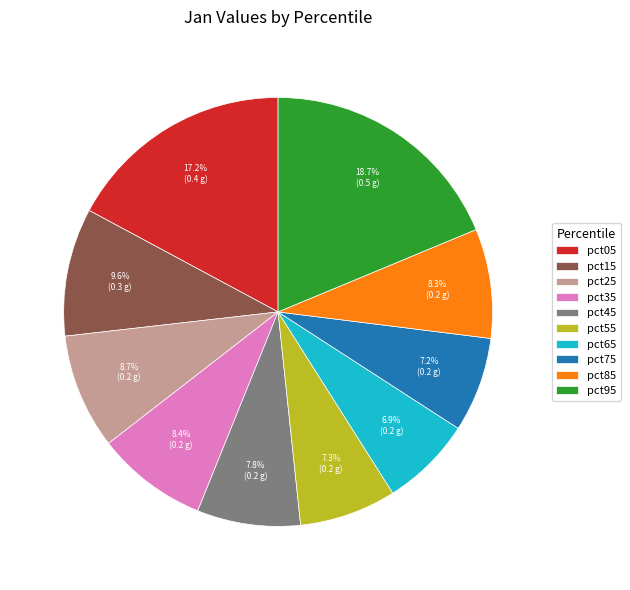

Which slice is the largest?

pct95